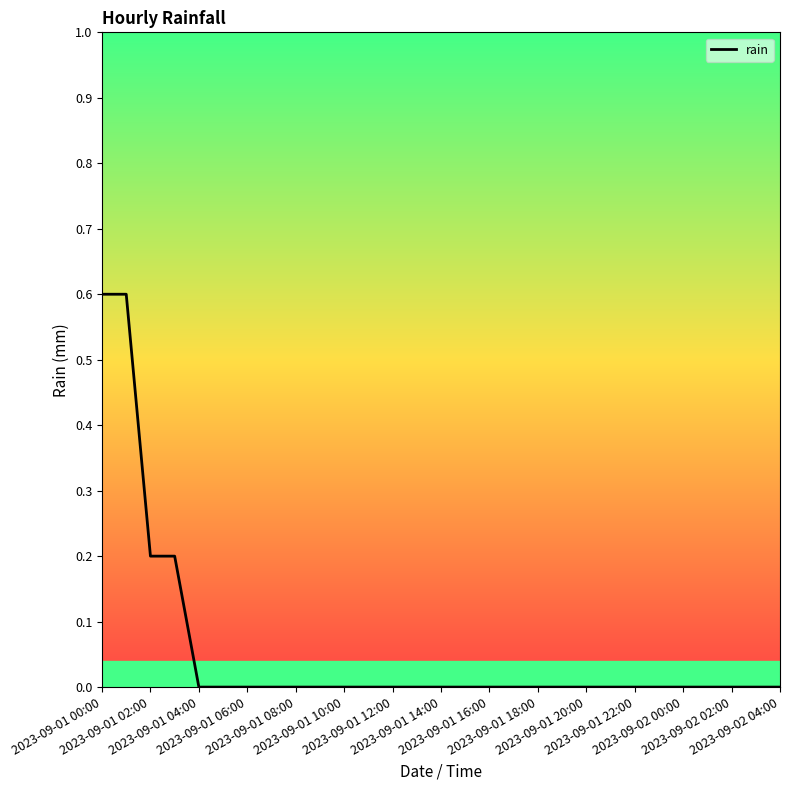

What is the greatest value displayed?

0.6